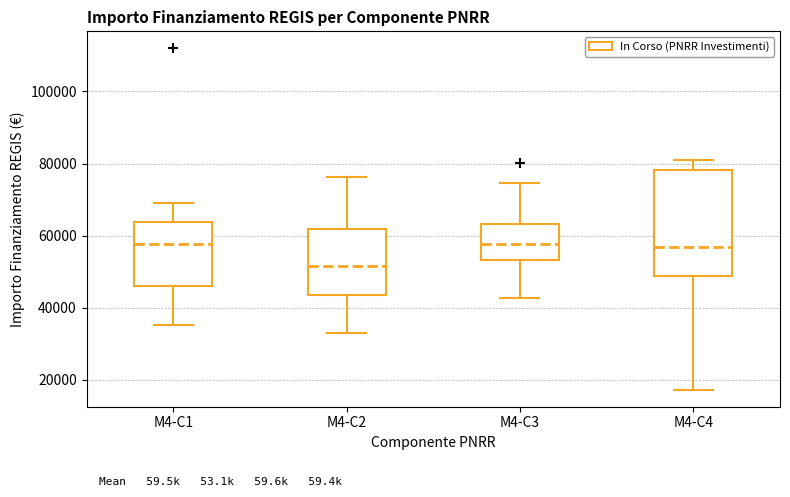

Reading left to right, read every box against the y-axis: the position of its median line, the range the box covers, and the ends of its whiskers. The values are not printed on the chart, so give them approximately, as read against the axis.

M4-C1: median 58000, box 46000 to 64000, whiskers 36000 to 70000
M4-C2: median 52000, box 44000 to 62000, whiskers 32000 to 76000
M4-C3: median 58000, box 54000 to 64000, whiskers 42000 to 74000
M4-C4: median 56000, box 48000 to 78000, whiskers 18000 to 80000